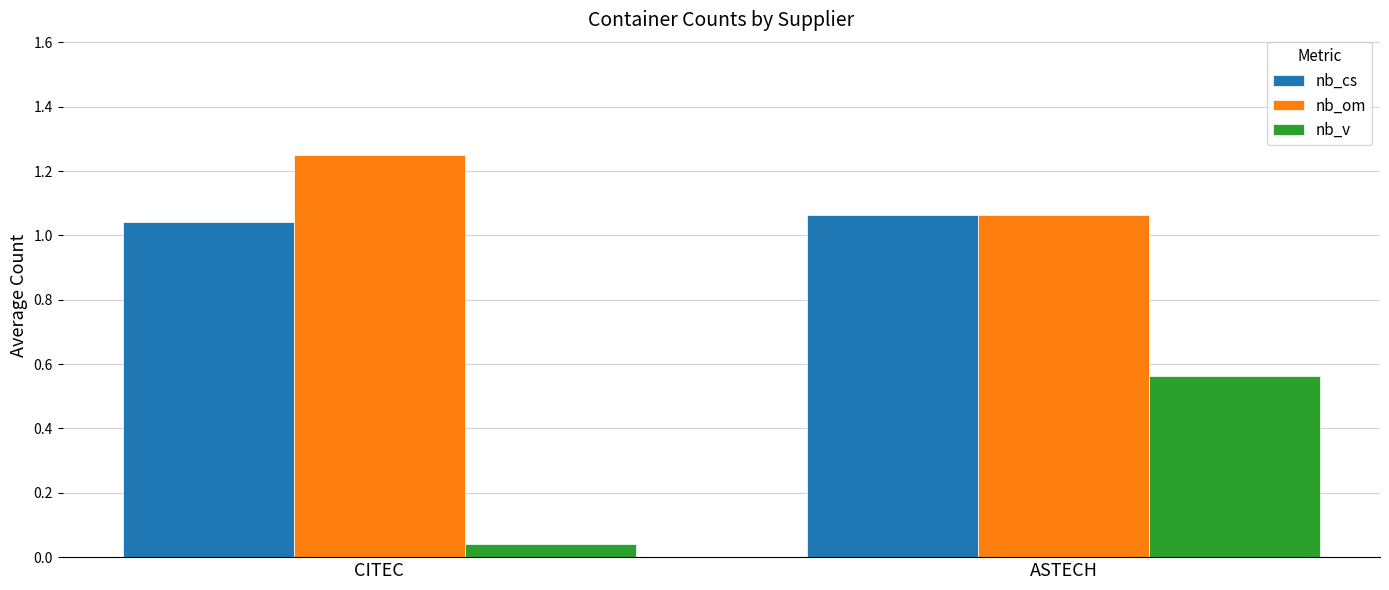

True or false: nb_cs has a value of 0.5 at CITEC.

False